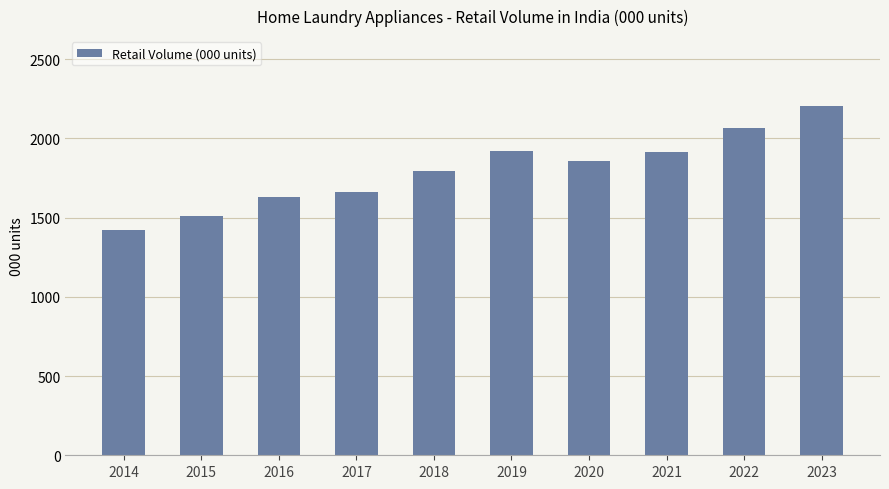

What is the maximum value shown in the chart?

2204.3